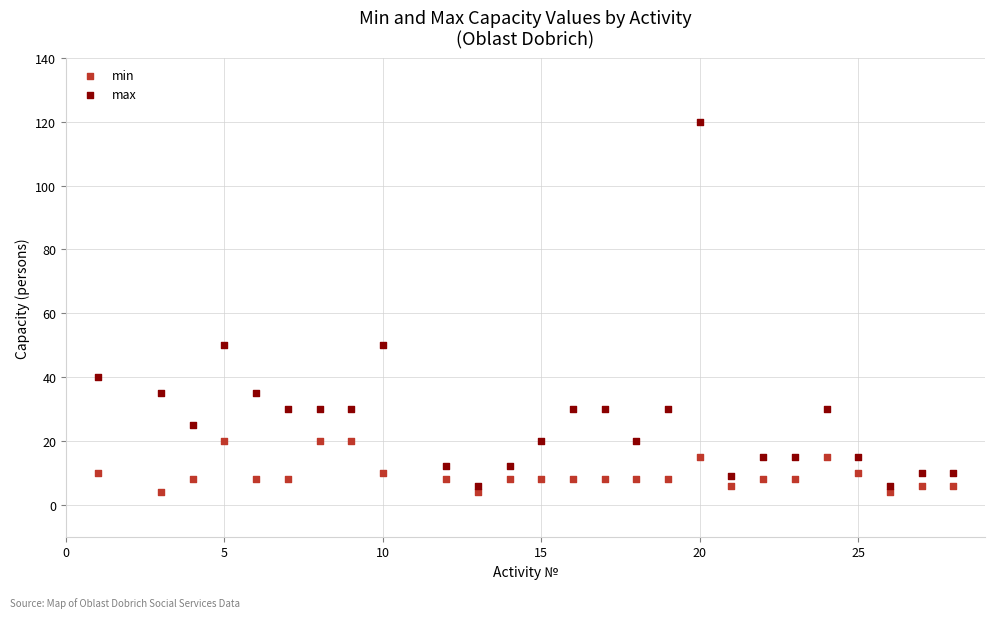

Across all data points, what is the range of Y values (max minus min)?

116